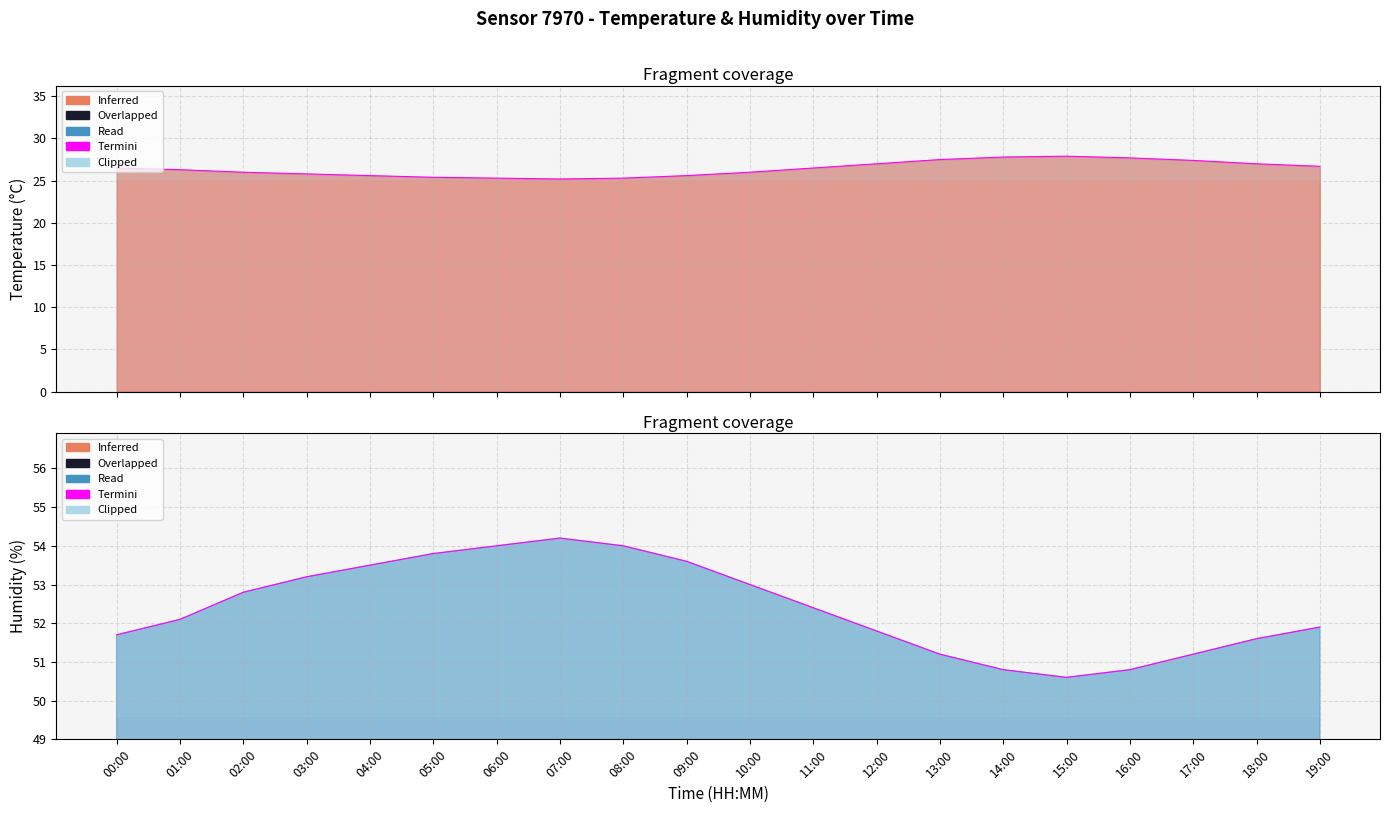

What is the label of the 2nd point from the left?

01:00